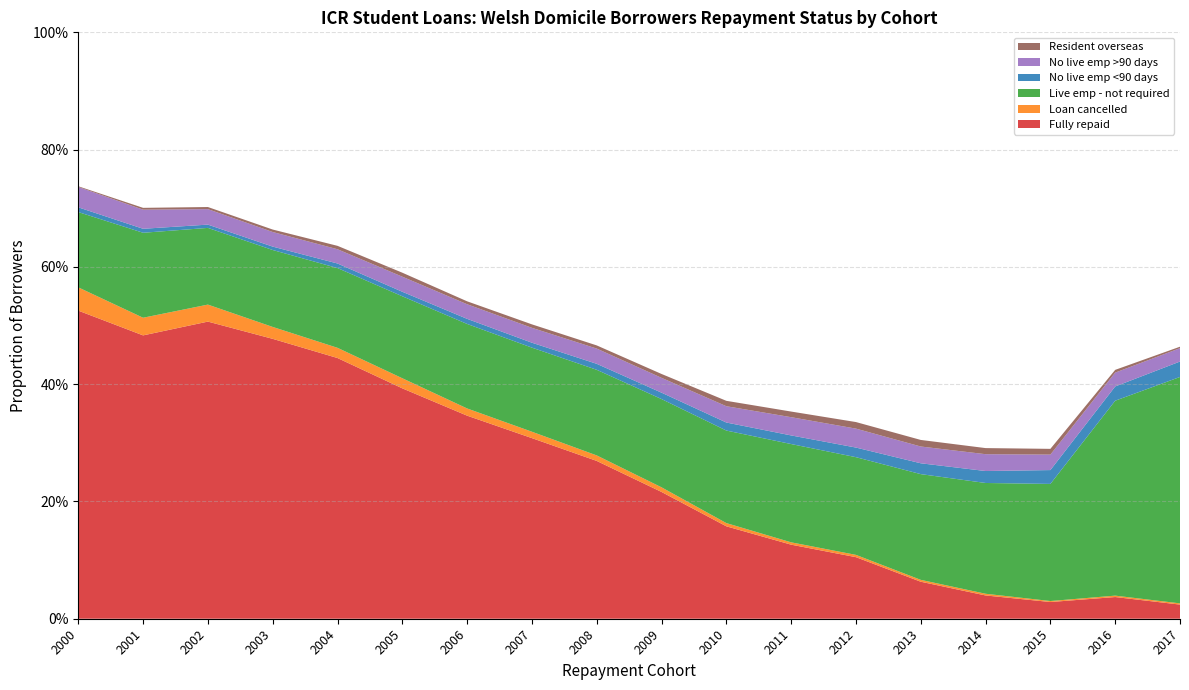

Reading left to right, transcribe all the data shown in this chart.

Fully repaid: 0.5	0.5	0.5	0.5	0.4	0.4	0.3	0.3	0.3	0.2	0.2	0.1	0.1	0.1	0.0	0.0	0.0	0.0
Loan cancelled: 0.0	0.0	0.0	0.0	0.0	0.0	0.0	0.0	0.0	0.0	0.0	0.0	0.0	0.0	0.0	0.0	0.0	0.0
Live emp - not required: 0.1	0.1	0.1	0.1	0.1	0.1	0.1	0.1	0.1	0.2	0.2	0.2	0.2	0.2	0.2	0.2	0.3	0.4
No live emp <90 days: 0.0	0.0	0.0	0.0	0.0	0.0	0.0	0.0	0.0	0.0	0.0	0.0	0.0	0.0	0.0	0.0	0.0	0.0
No live emp >90 days: 0.0	0.0	0.0	0.0	0.0	0.0	0.0	0.0	0.0	0.0	0.0	0.0	0.0	0.0	0.0	0.0	0.0	0.0
Resident overseas: 0.0	0.0	0.0	0.0	0.0	0.0	0.0	0.0	0.0	0.0	0.0	0.0	0.0	0.0	0.0	0.0	0.0	0.0